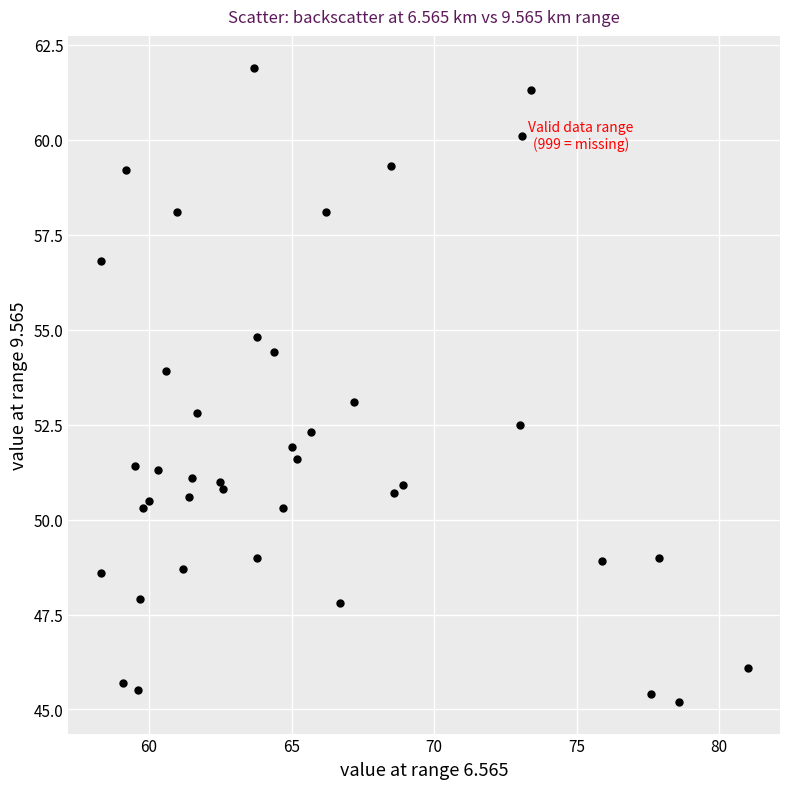

What is the range of X values (max minus min)?

22.7